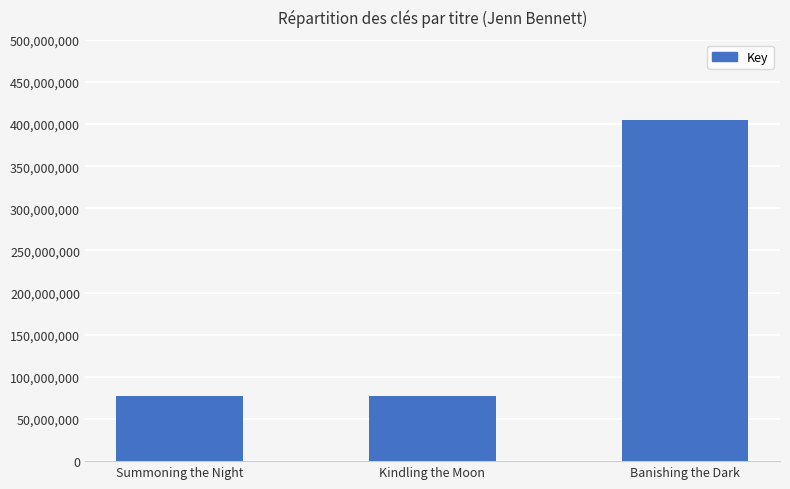

What is the change in value from Summoning the Night to Kindling the Moon?

-678